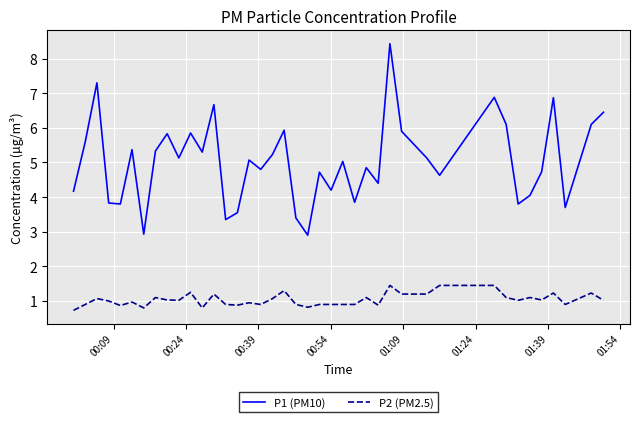

List the series in order of their overall mean, highest first.

P1 (PM10), P2 (PM2.5)